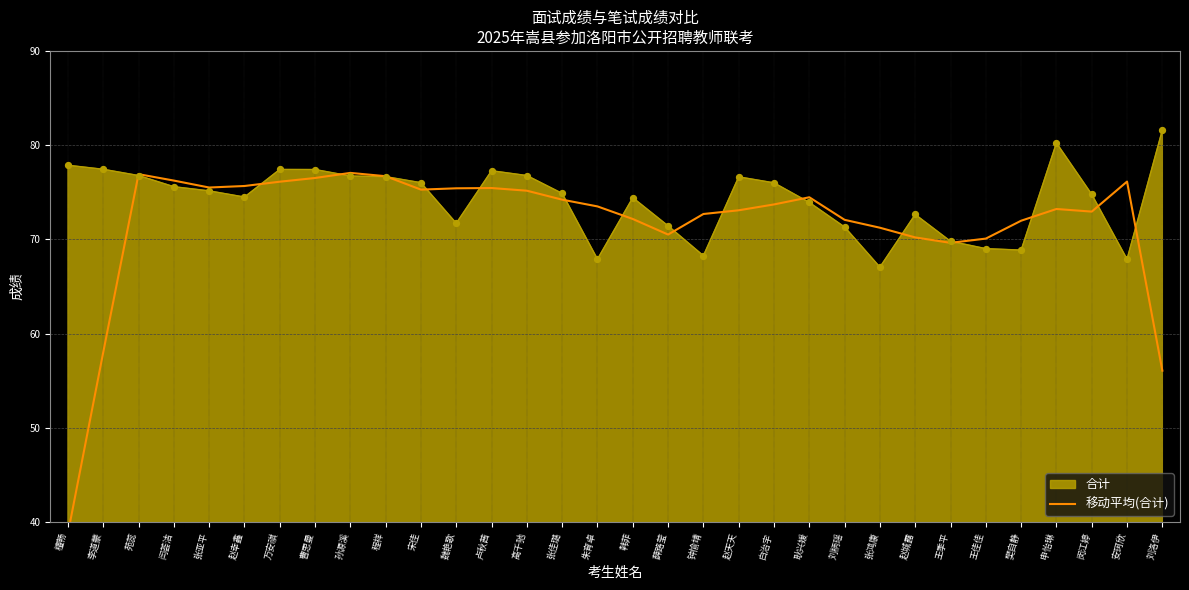

What is the change in value from 檀畅 to 闫荟洁?

+37.4